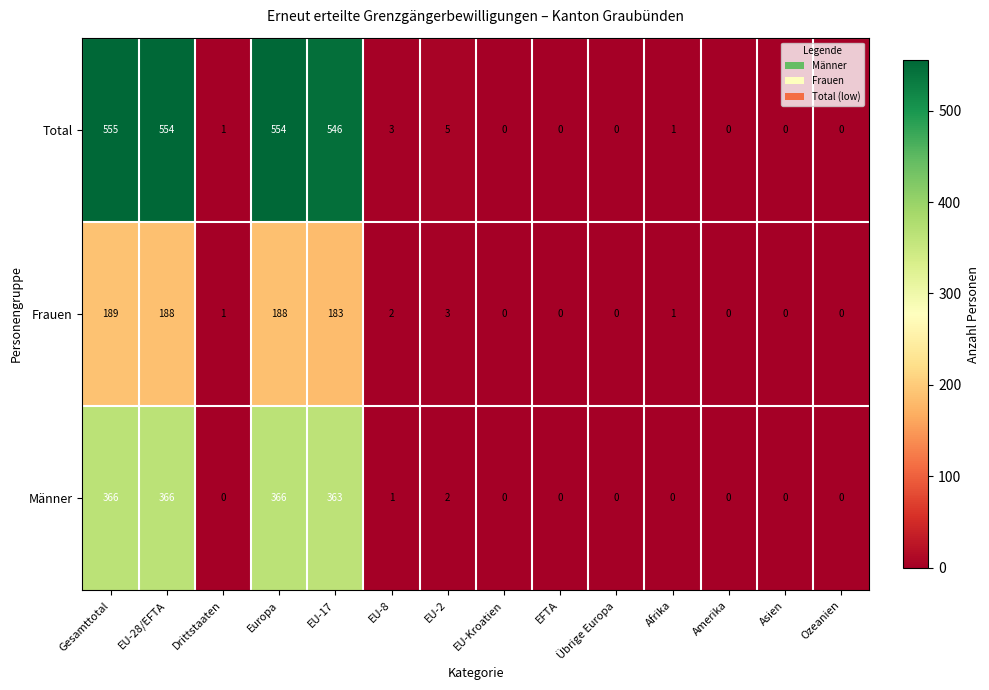

Is it true that Frauen equals 183 at EU-17?

True